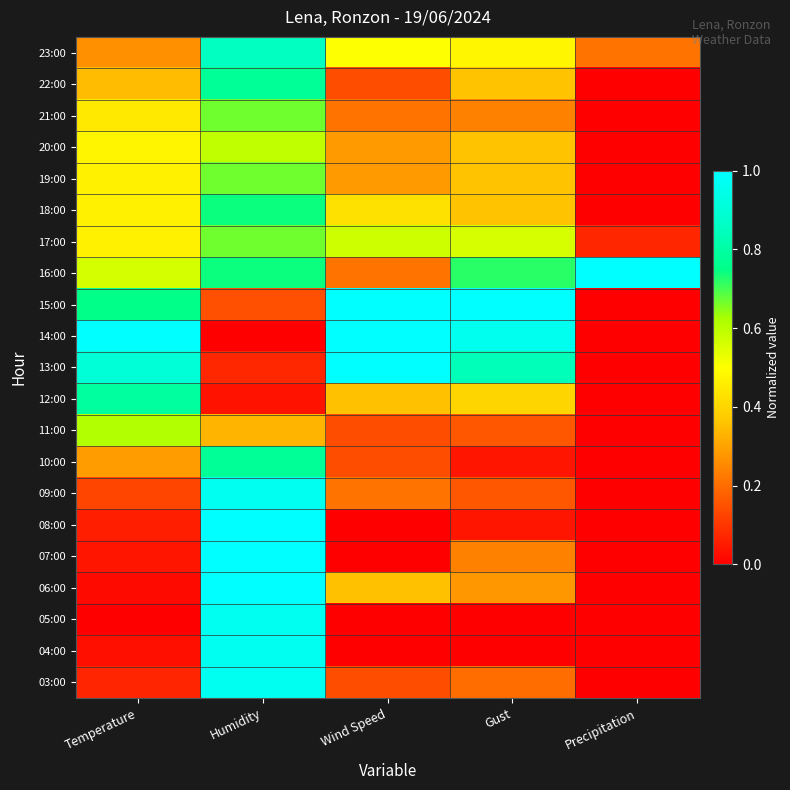

Reading left to right, what are all the values shown in this chart?

23:00: Temperature=0.3	Humidity=0.9	Wind Speed=0.5	Gust=0.5	Precipitation=0.2
22:00: Temperature=0.3	Humidity=0.8	Wind Speed=0.1	Gust=0.4	Precipitation=0.0
21:00: Temperature=0.4	Humidity=0.7	Wind Speed=0.2	Gust=0.2	Precipitation=0.0
20:00: Temperature=0.5	Humidity=0.6	Wind Speed=0.3	Gust=0.4	Precipitation=0.0
19:00: Temperature=0.5	Humidity=0.7	Wind Speed=0.3	Gust=0.4	Precipitation=0.0
18:00: Temperature=0.5	Humidity=0.7	Wind Speed=0.4	Gust=0.4	Precipitation=0.0
17:00: Temperature=0.5	Humidity=0.7	Wind Speed=0.6	Gust=0.6	Precipitation=0.1
16:00: Temperature=0.6	Humidity=0.7	Wind Speed=0.2	Gust=0.7	Precipitation=1.0
15:00: Temperature=0.8	Humidity=0.1	Wind Speed=1.0	Gust=1.0	Precipitation=0.0
14:00: Temperature=1.0	Humidity=0.0	Wind Speed=1.0	Gust=1.0	Precipitation=0.0
13:00: Temperature=0.9	Humidity=0.1	Wind Speed=1.0	Gust=0.8	Precipitation=0.0
12:00: Temperature=0.8	Humidity=0.0	Wind Speed=0.4	Gust=0.4	Precipitation=0.0
11:00: Temperature=0.6	Humidity=0.3	Wind Speed=0.1	Gust=0.2	Precipitation=0.0
10:00: Temperature=0.3	Humidity=0.8	Wind Speed=0.1	Gust=0.0	Precipitation=0.0
09:00: Temperature=0.1	Humidity=1.0	Wind Speed=0.2	Gust=0.2	Precipitation=0.0
08:00: Temperature=0.1	Humidity=1.0	Wind Speed=0.0	Gust=0.0	Precipitation=0.0
07:00: Temperature=0.0	Humidity=1.0	Wind Speed=0.0	Gust=0.2	Precipitation=0.0
06:00: Temperature=0.0	Humidity=1.0	Wind Speed=0.4	Gust=0.3	Precipitation=0.0
05:00: Temperature=0.0	Humidity=1.0	Wind Speed=0.0	Gust=0.0	Precipitation=0.0
04:00: Temperature=0.0	Humidity=1.0	Wind Speed=0.0	Gust=0.0	Precipitation=0.0
03:00: Temperature=0.1	Humidity=1.0	Wind Speed=0.1	Gust=0.2	Precipitation=0.0